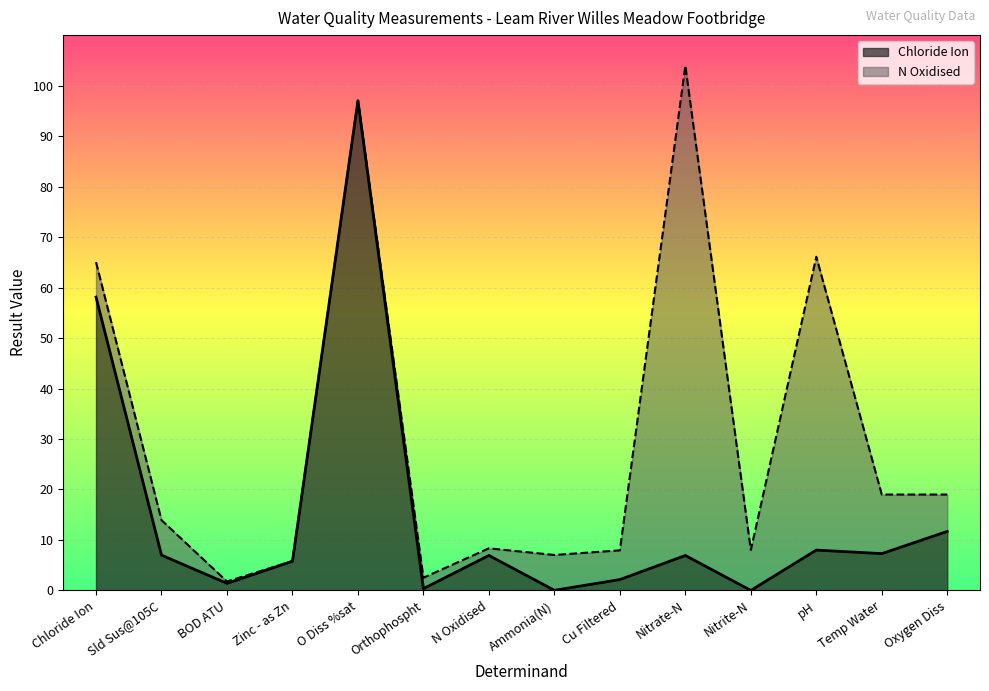

Which category has the highest value in the Chloride Ion series?

O Diss %sat